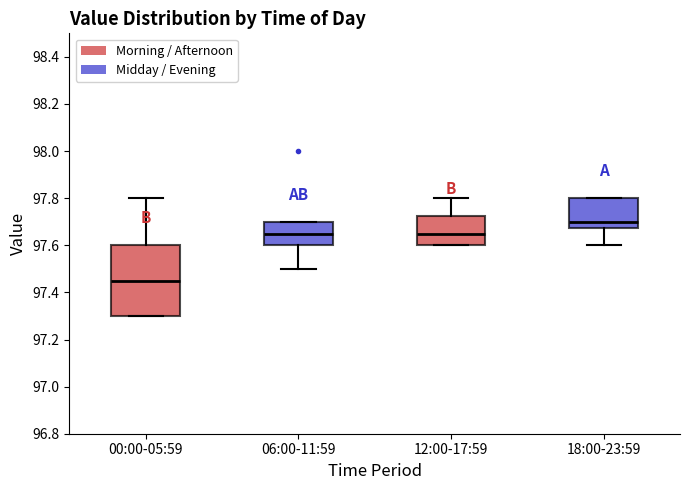

Where is the lower edge of the box for 18:00-23:59 on the y-axis? The values are not printed on the chart, so give them approximately, as read against the axis.

97.68